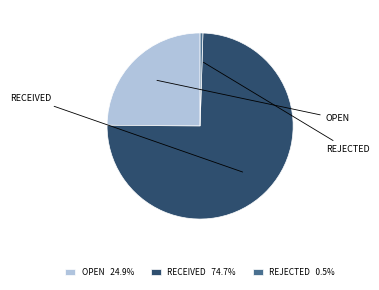

To the nearest percent, what is the combined percentage of REJECTED and OPEN?

25%